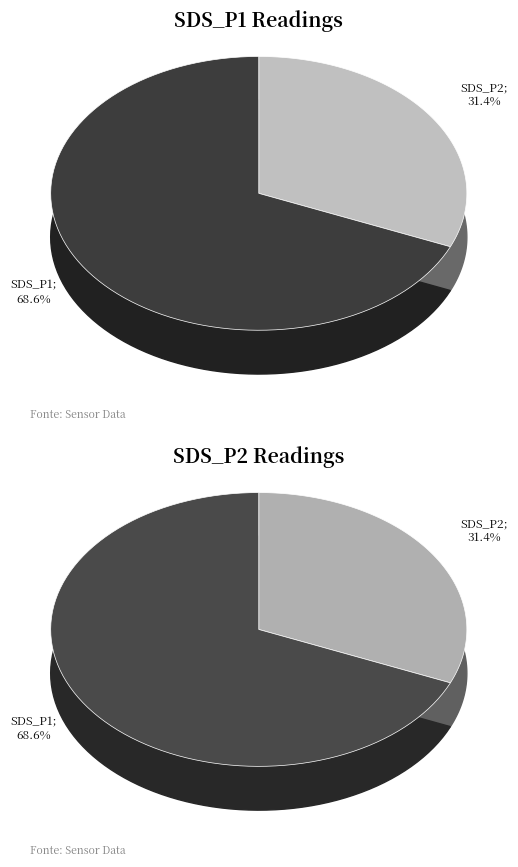

Which has a higher value, 6 or 29?

29